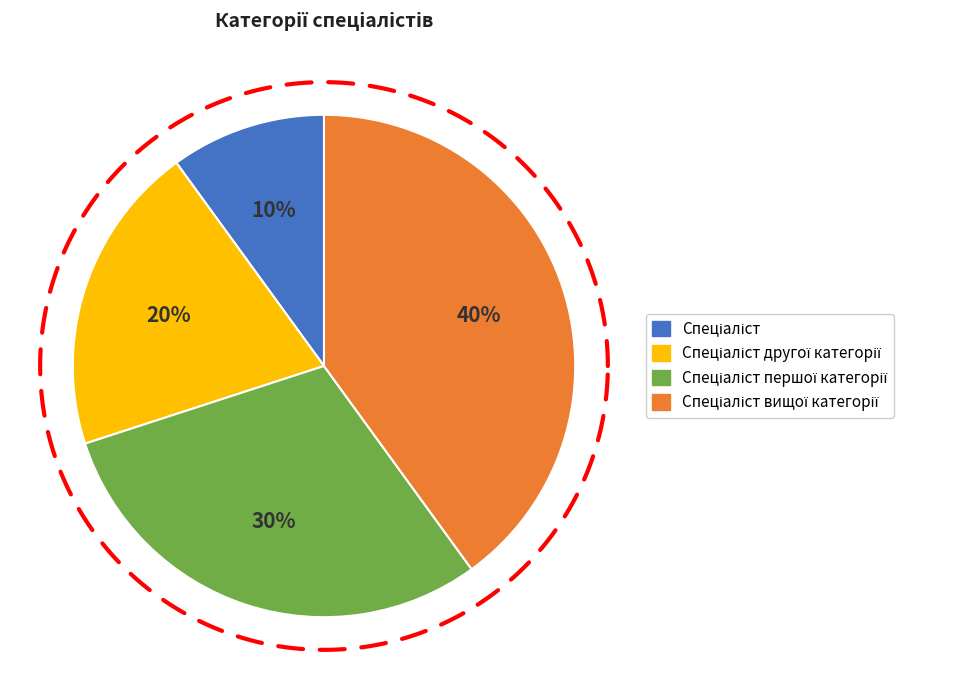

What percentage do Спеціаліст вищої категорії and Спеціаліст together represent?

50.0%